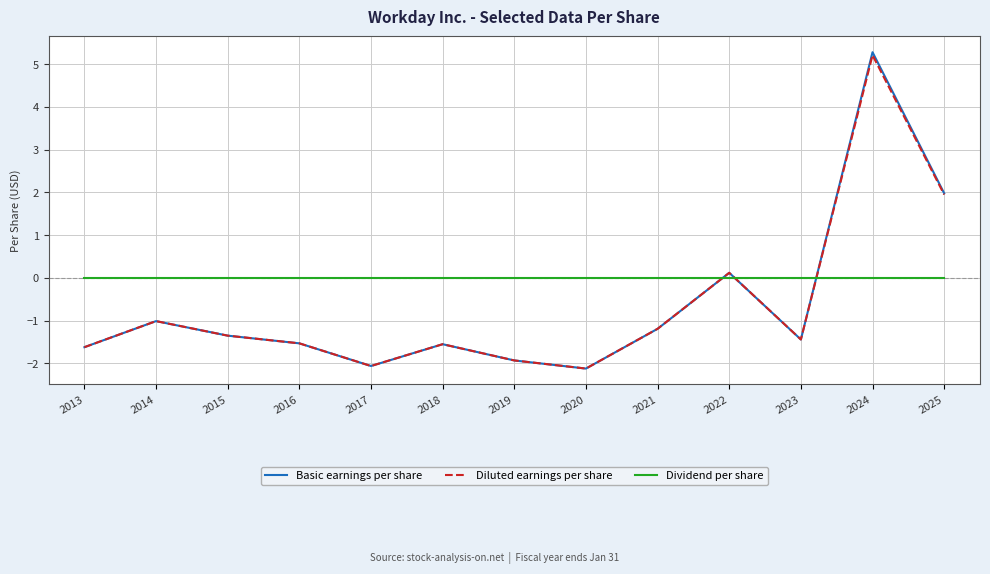

Which series ends up on top after the final intersection of Dividend per share and Basic earnings per share?

Basic earnings per share